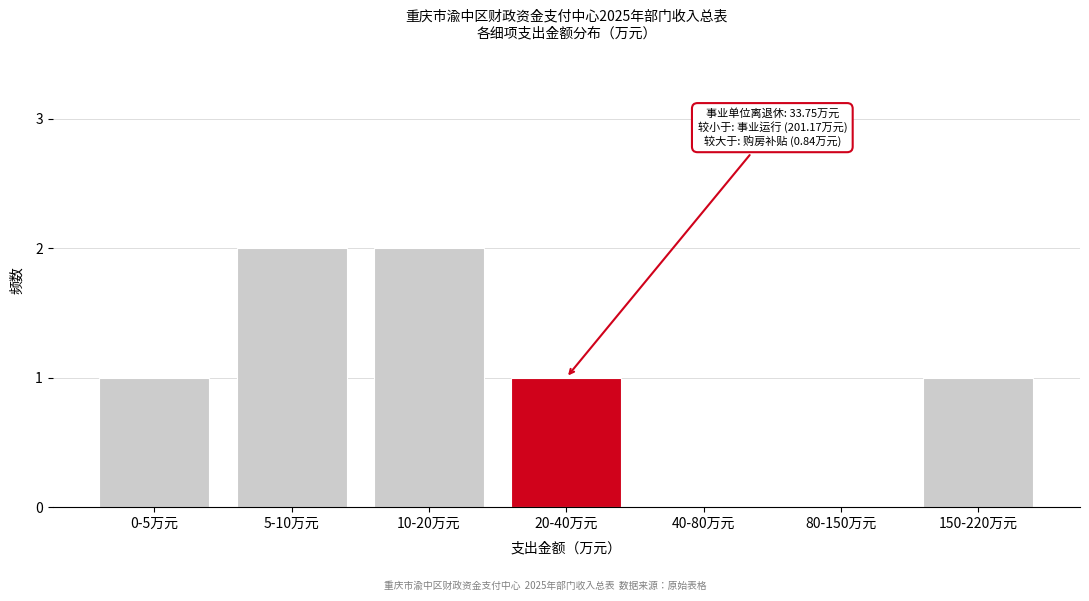

Reading left to right, extract all data points from this chart.

0-5万元=1	5-10万元=2	10-20万元=2	20-40万元=1	40-80万元=0	80-150万元=0	150-220万元=1